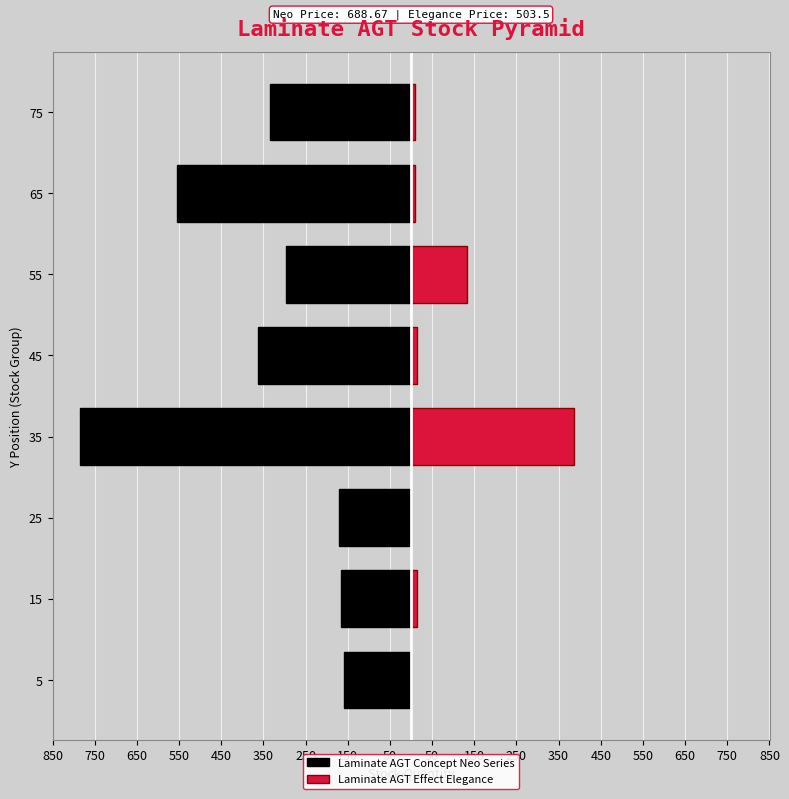

What is the sum of all Laminate AGT Concept Neo Series values?

-2832